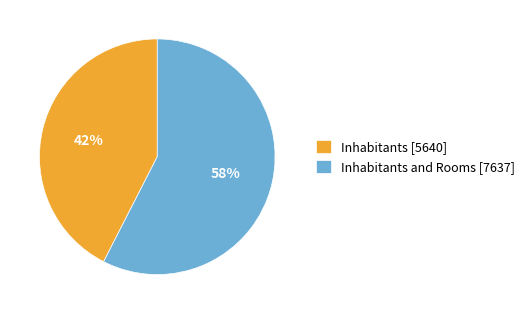

Does any single category account for the majority?

Yes